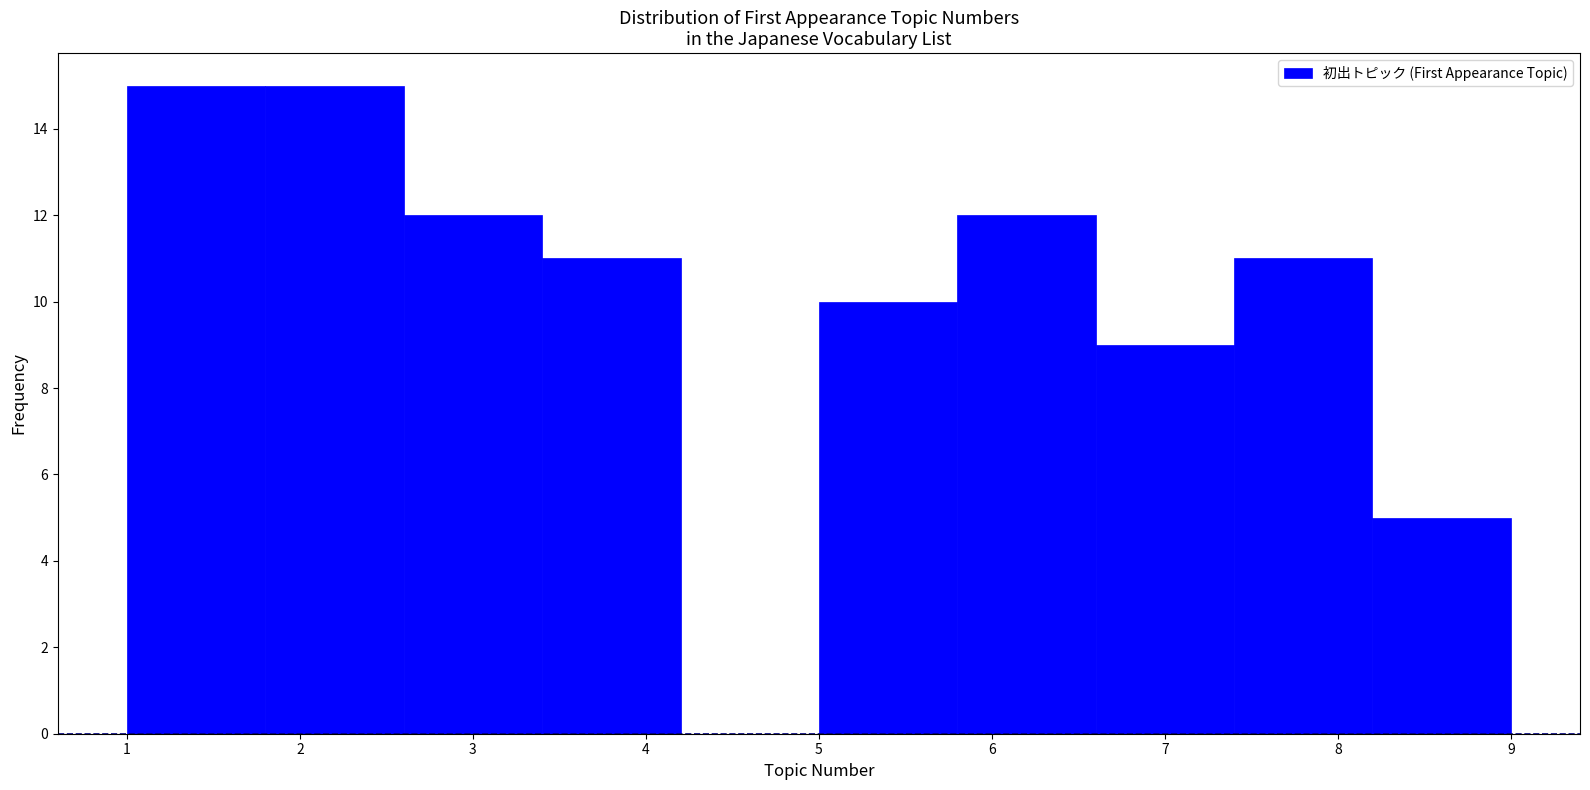

What is the height of the bar covering 5.0 to 5.8 on the x-axis? The values are not printed on the chart, so give them approximately, as read against the axis.

10